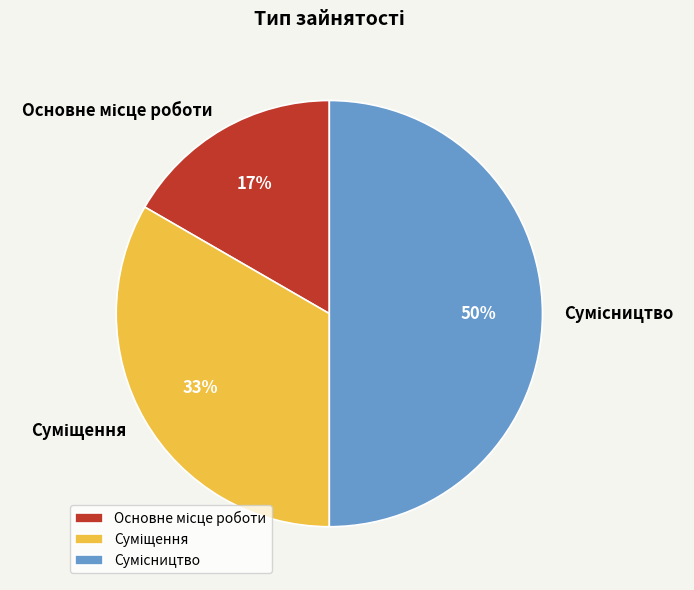

To the nearest percent, what is the average slice percentage?

33%